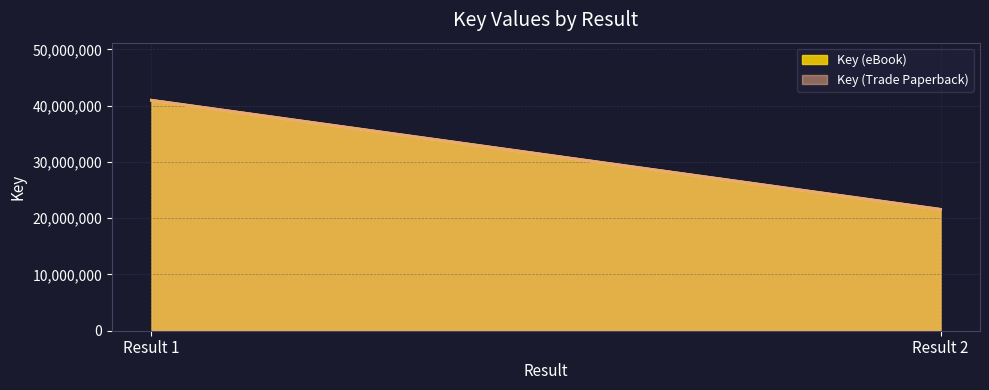

List the labels in order of Key (eBook) value, largest first.

Result 1, Result 2